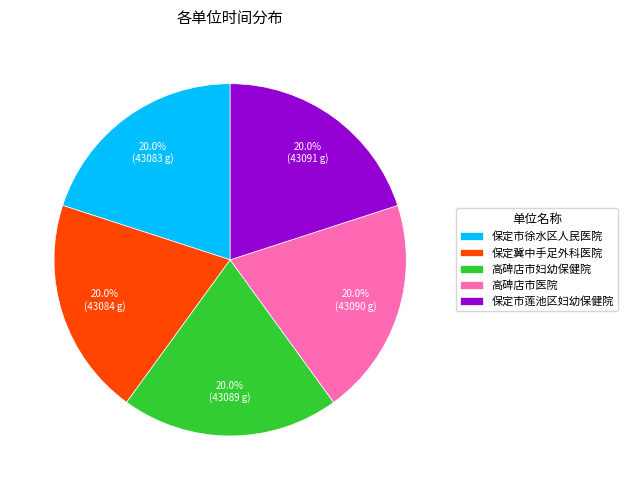

To the nearest percent, what is the combined percentage of 保定市莲池区妇幼保健院 and 保定市徐水区人民医院?

40%